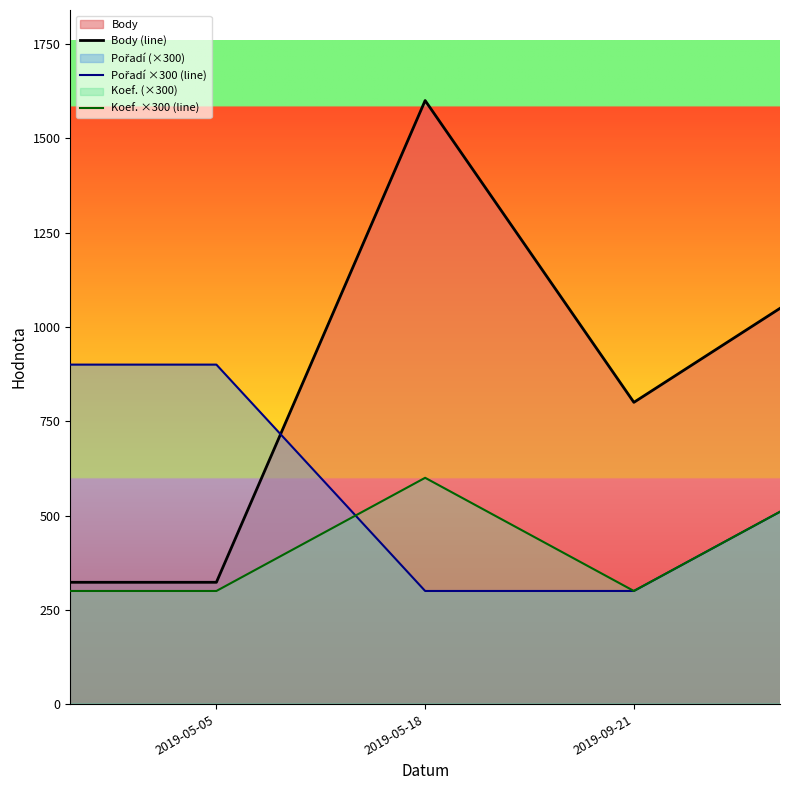

At which category is the sum across all series the highest?

2019-05-18